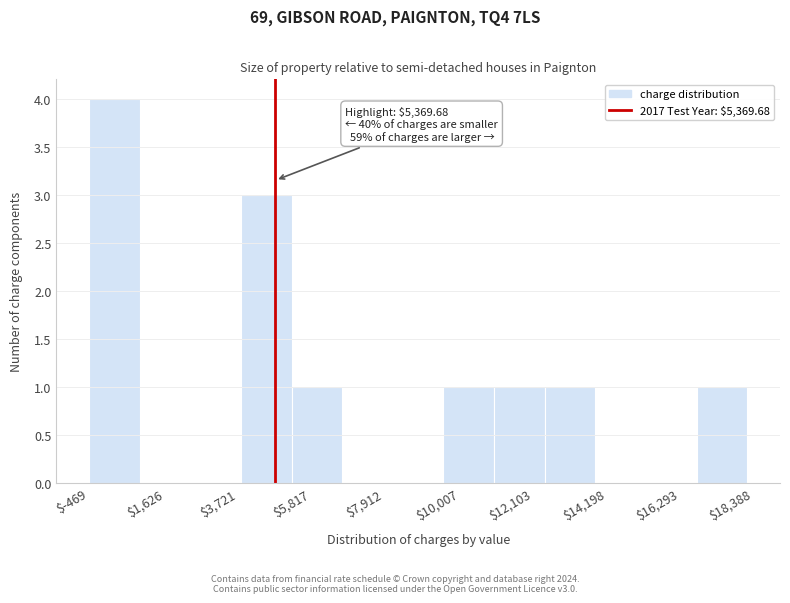

Read against the x-axis, roughly where is the centre of the tallest bar?

1000